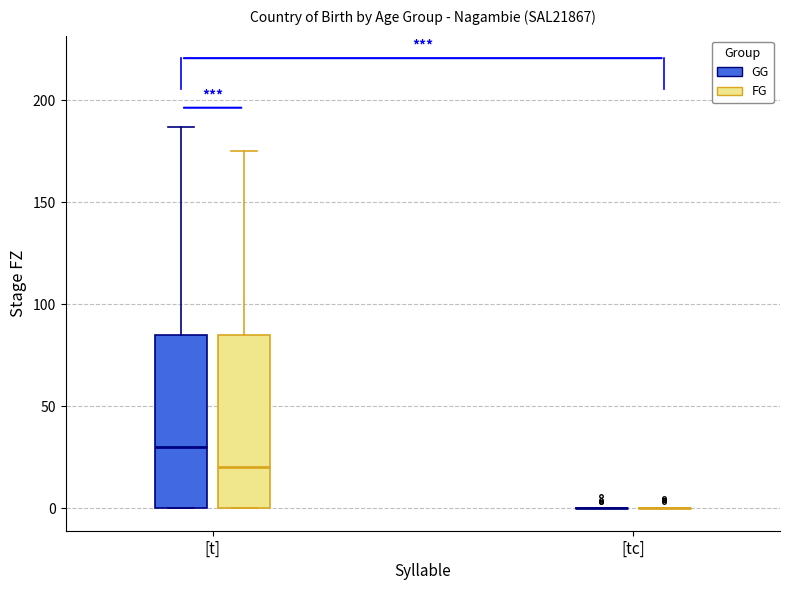

Reading left to right, read every box against the y-axis: the position of its median line, the range the box covers, and the ends of its whiskers. The values are not printed on the chart, so give them approximately, as read against the axis.

[t] (GG): median 30, box 0 to 85, whiskers 0 to 185
[t] (FG): median 20, box 0 to 85, whiskers 0 to 175
[tc] (GG): box collapsed to a line at 0, whiskers 0 to 0
[tc] (FG): box collapsed to a line at 0, whiskers 0 to 0